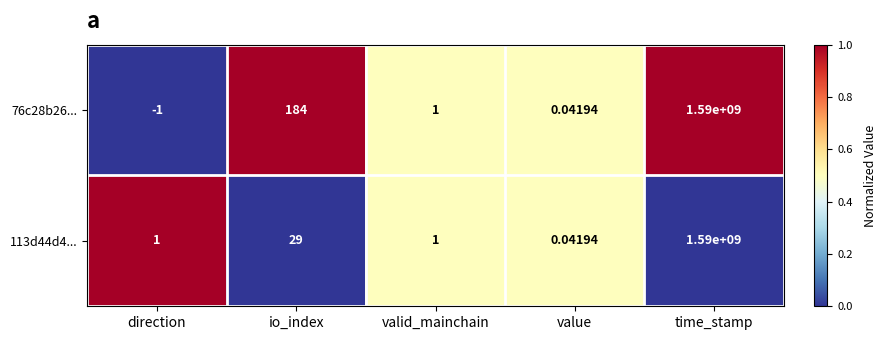

Is the value of 76c28b26... at value greater than the value of 113d44d4... at valid_mainchain?

No